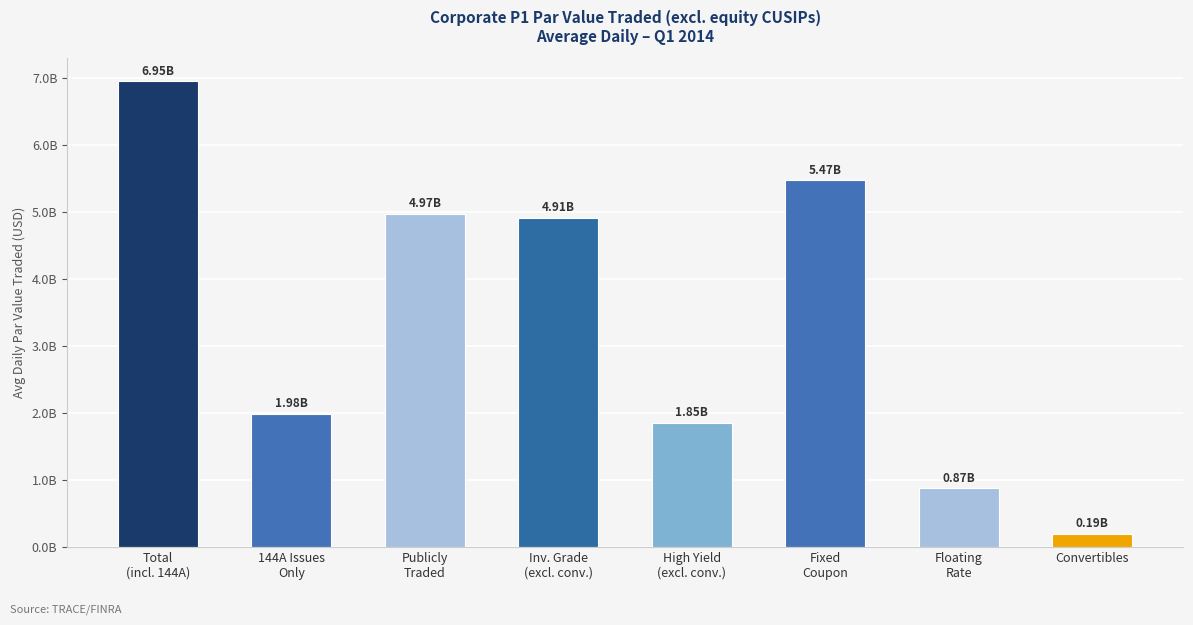

What is the change in value from High Yield
(excl. conv.) to Fixed
Coupon?

+3617262041.7